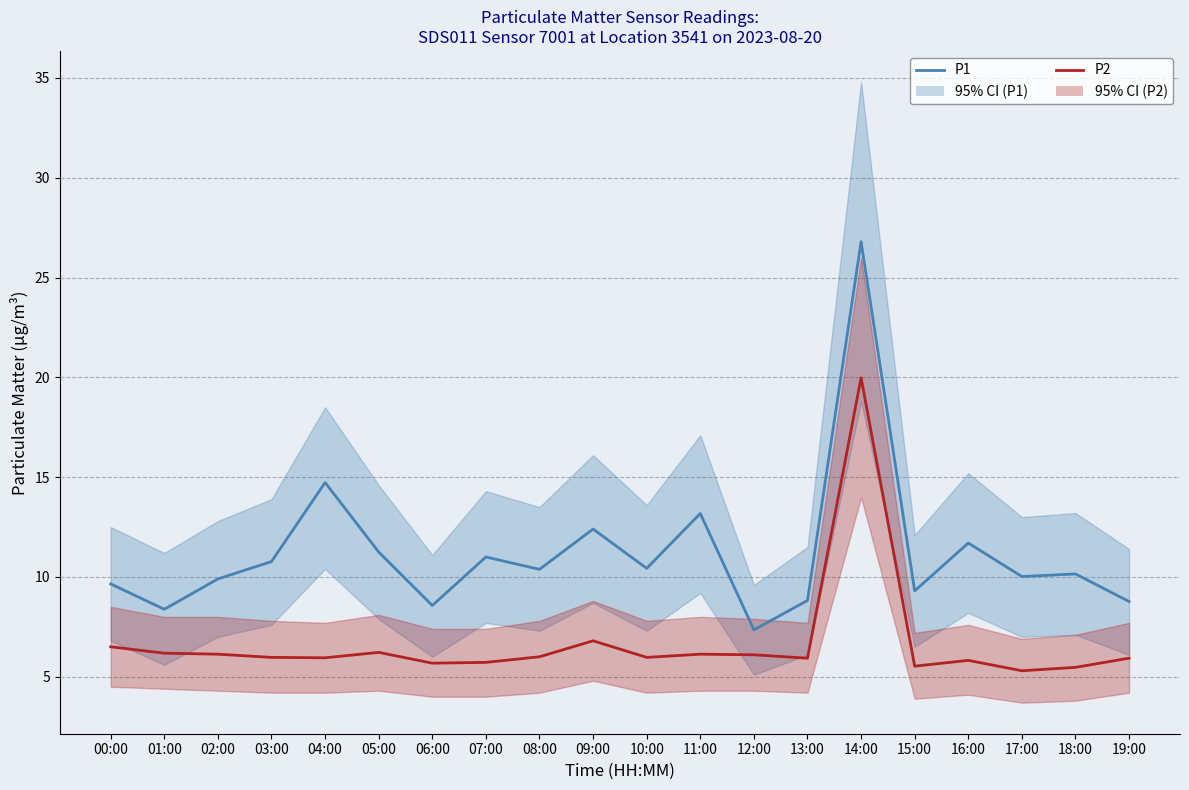

What is the maximum value for P1?

26.8